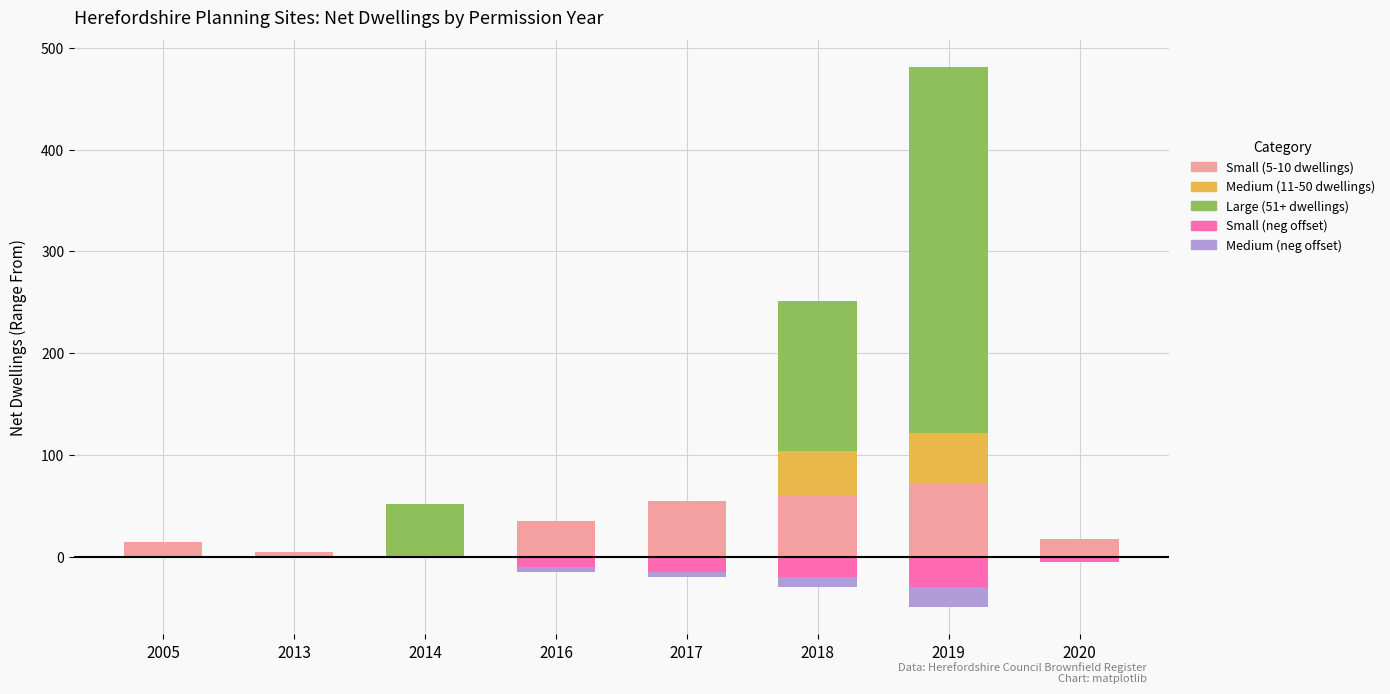

At which category is the sum across all series the highest?

2019